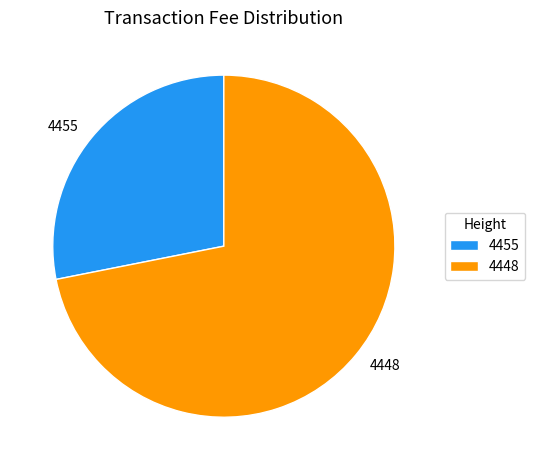

Which has a higher value, 4455 or 4448?

4448